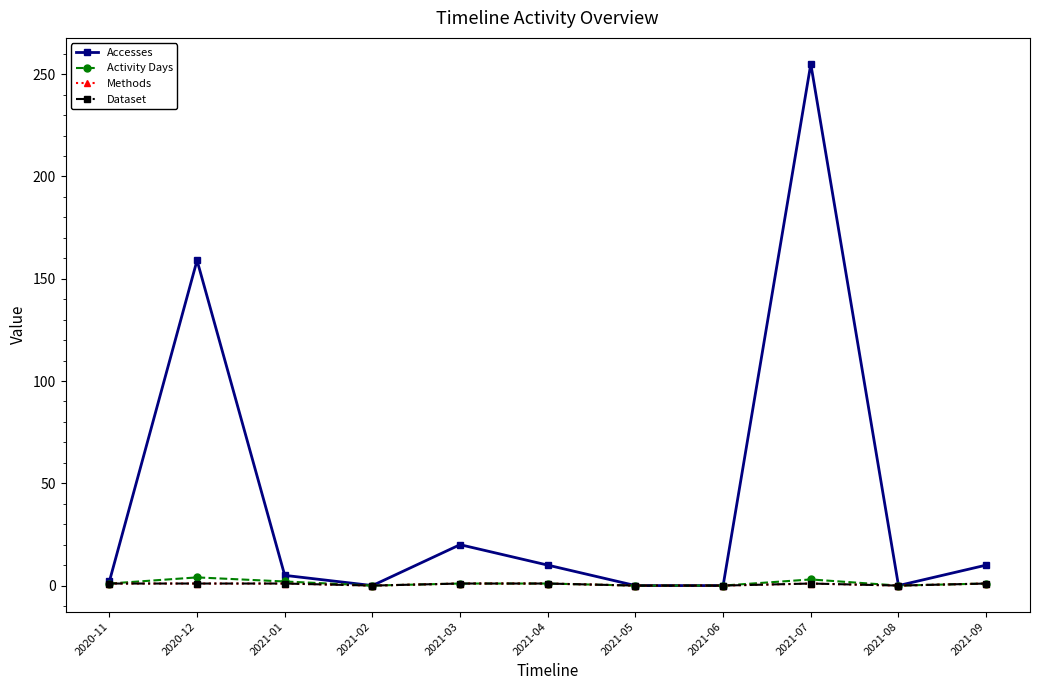

In Accesses, how many points are higher than both neighbors (excluding endpoints)?

3